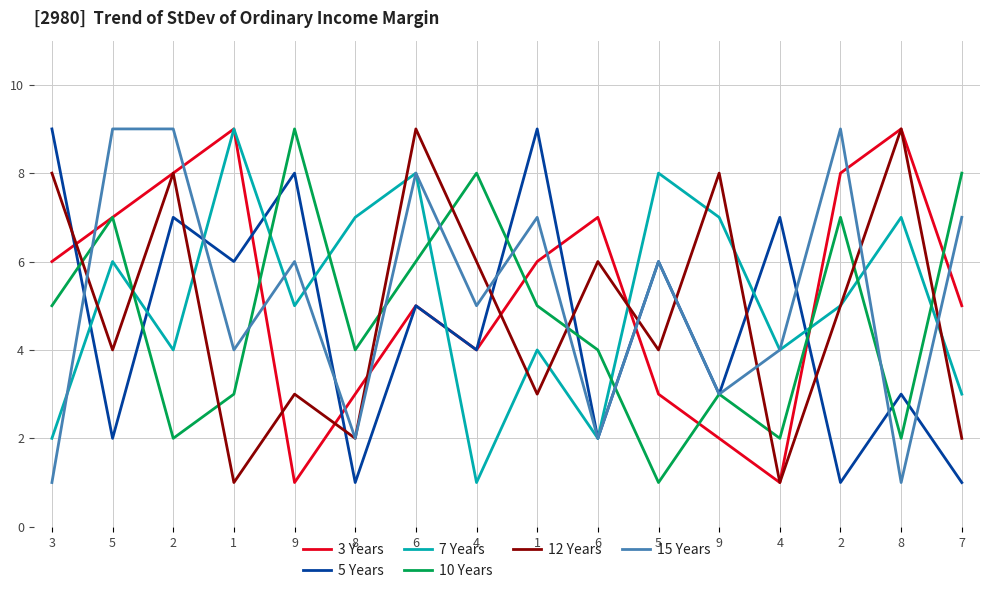

True or false: 10 Years and 7 Years cross at least once.

True